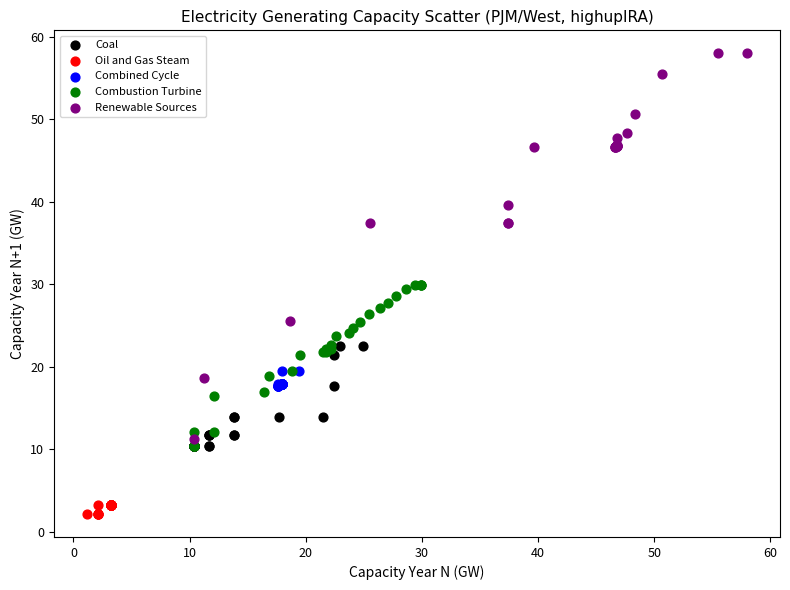

Which series has the largest Y range (max minus min)?

Renewable Sources